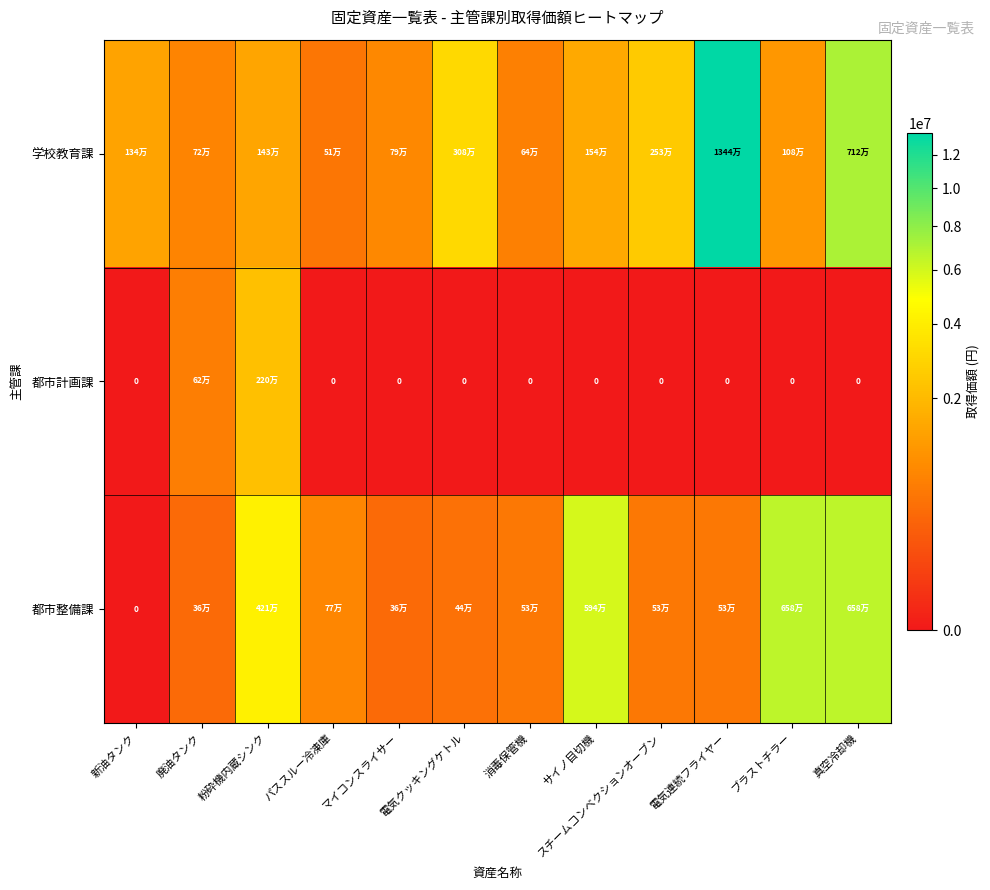

Which series has the widest spread of values?

学校教育課